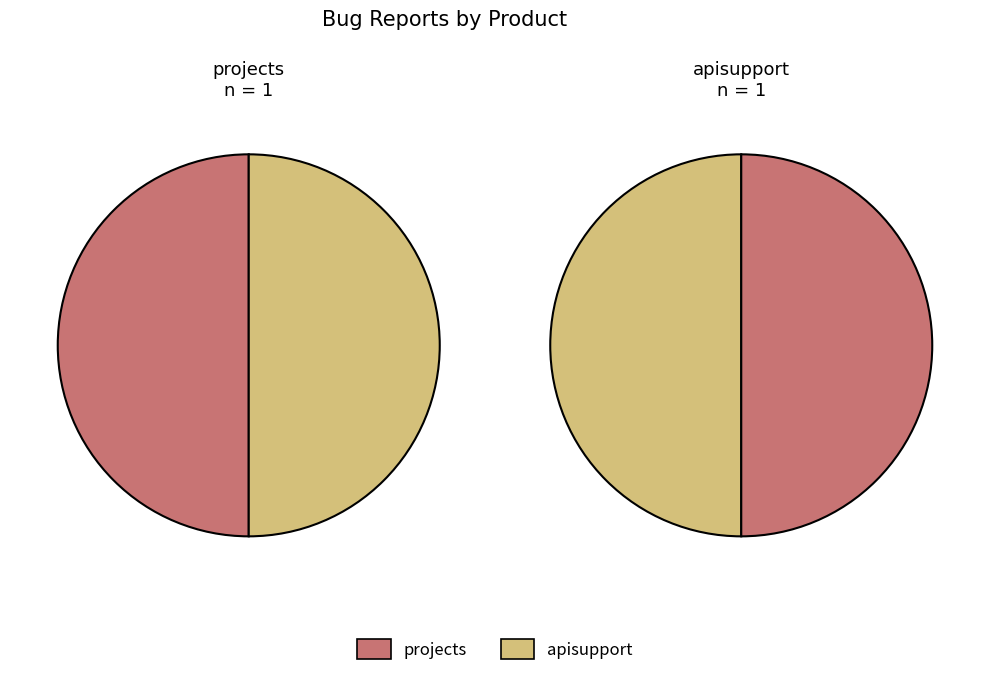

To the nearest percent, what portion does projects represent?

50%